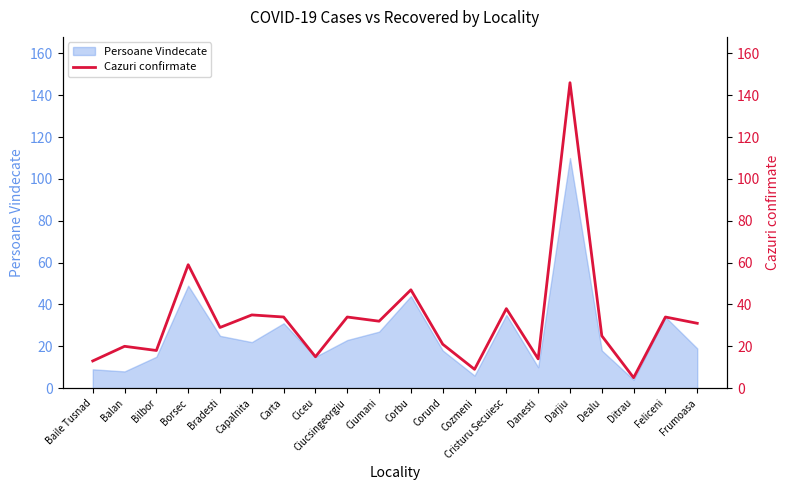

Reading right to left, extract all data points from this chart.

31	34	5	25	146	14	38	9	21	47	32	34	15	34	35	29	59	18	20	13